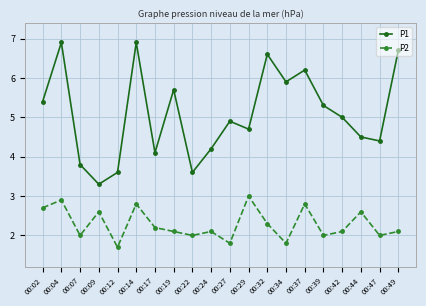

True or false: P2 and P1 intersect in this chart.

False